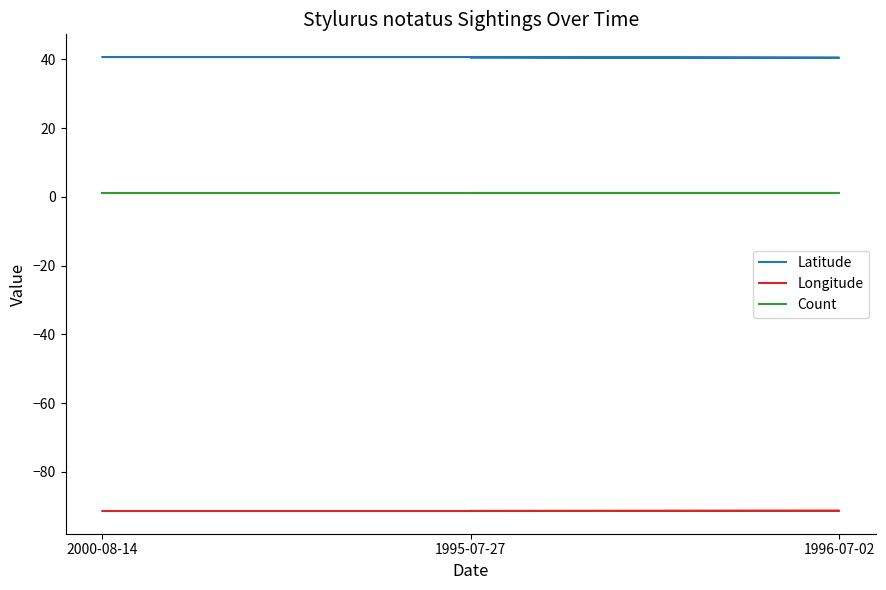

What is the sum of the Longitude values at 1996-07-02 and 1995-07-27?

-182.8